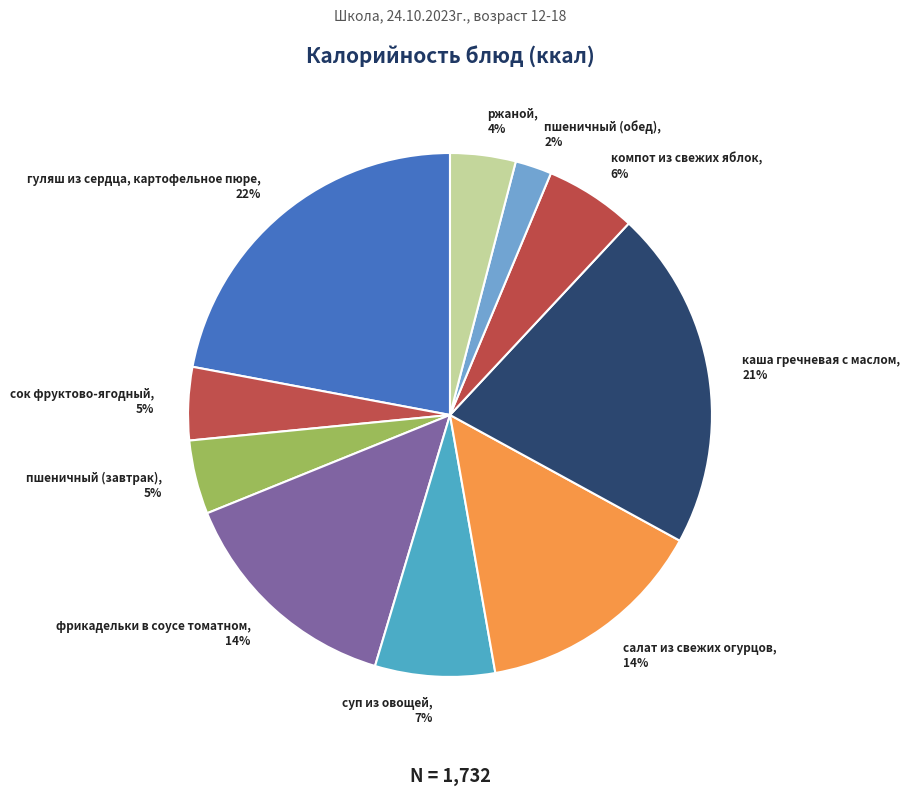

To the nearest percent, what is the difference between the largest and smallest slice percentages?

20%